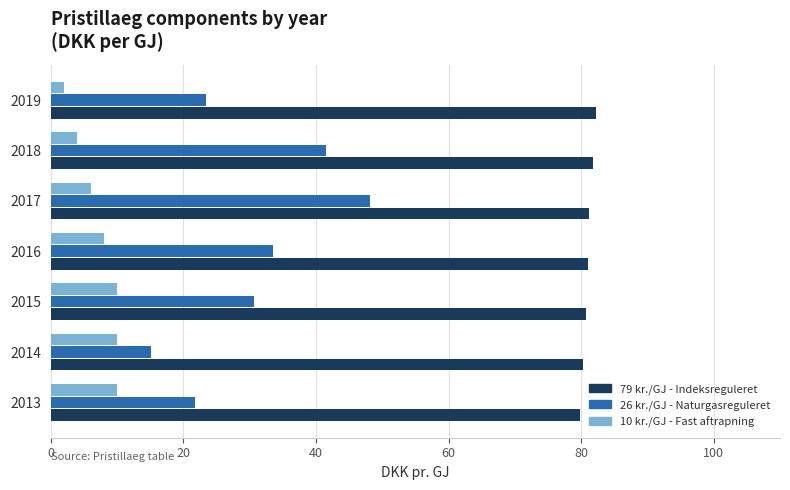

List the series in order of their overall mean, lowest first.

10 kr./GJ - Fast aftrapning, 26 kr./GJ - Naturgasreguleret, 79 kr./GJ - Indeksreguleret